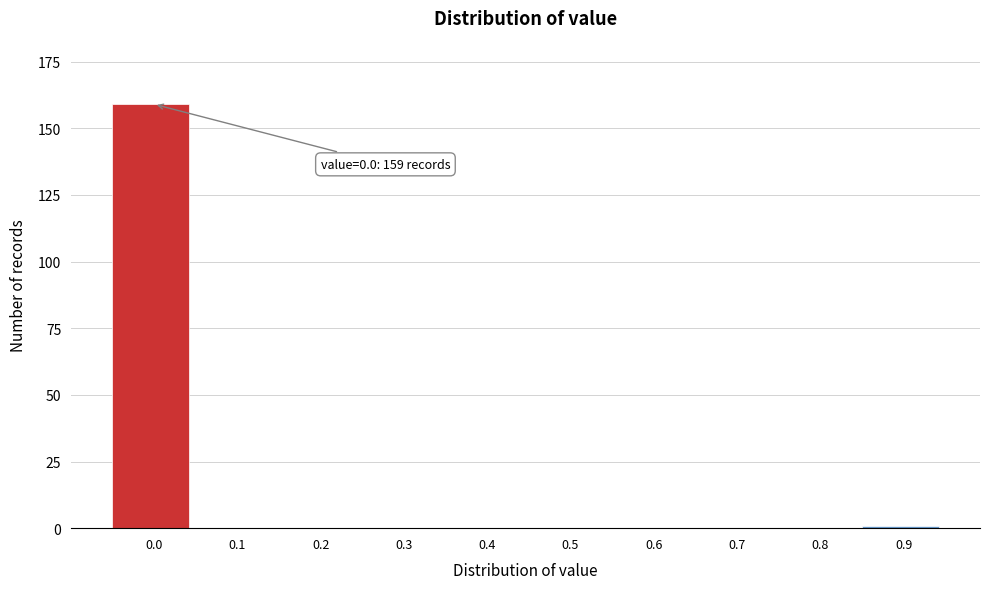

Reading left to right, what are all the values shown in this chart?

0.0=159	0.1=0	0.2=0	0.3=0	0.4=0	0.5=0	0.6=0	0.7=0	0.8=0	0.9=1